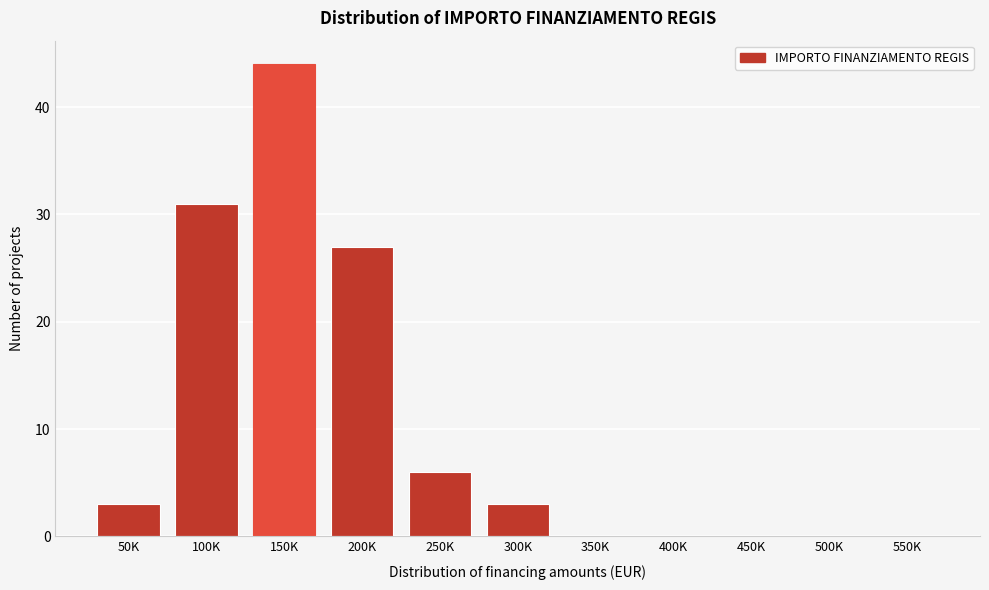

Reading left to right, extract all data points from this chart.

50K=3	100K=31	150K=44	200K=27	250K=6	300K=3	350K=0	400K=0	450K=0	500K=0	550K=0